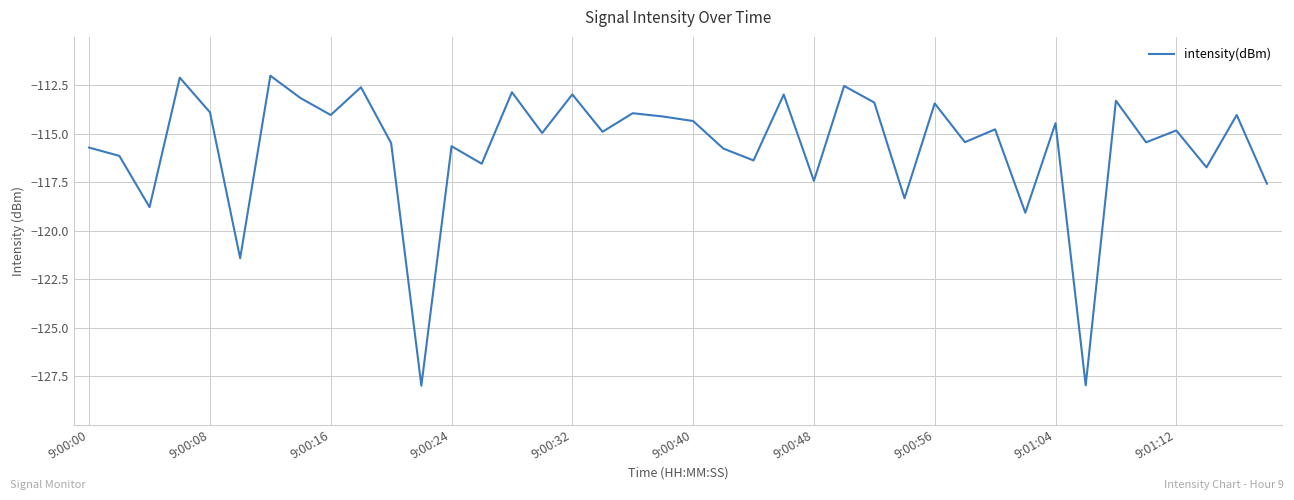

How many distinct data groups are displayed?

1